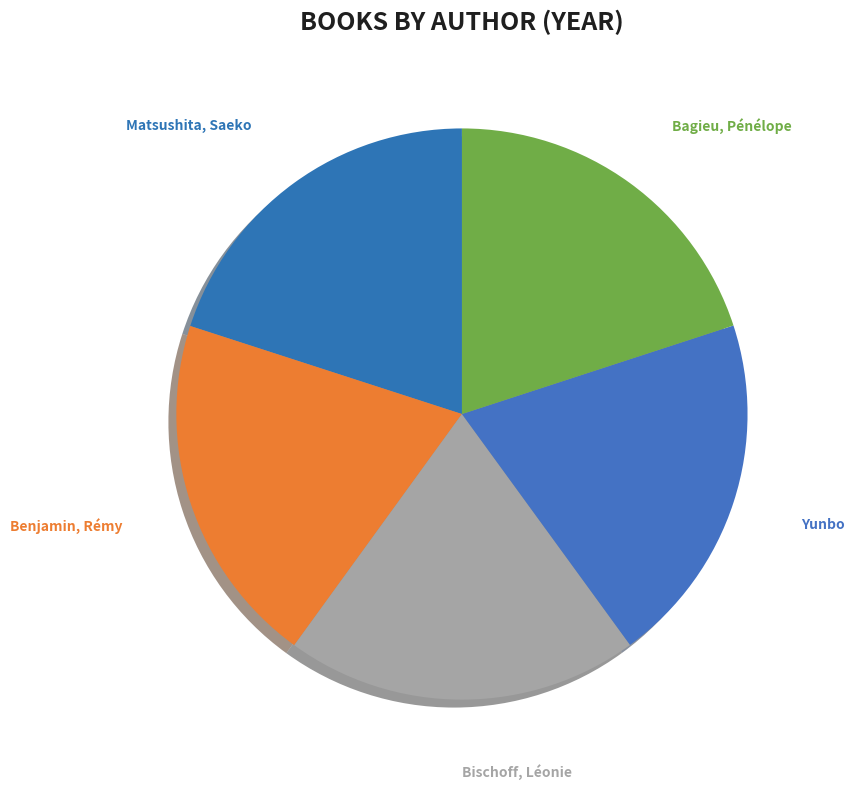

How many segments does this pie chart have?

5